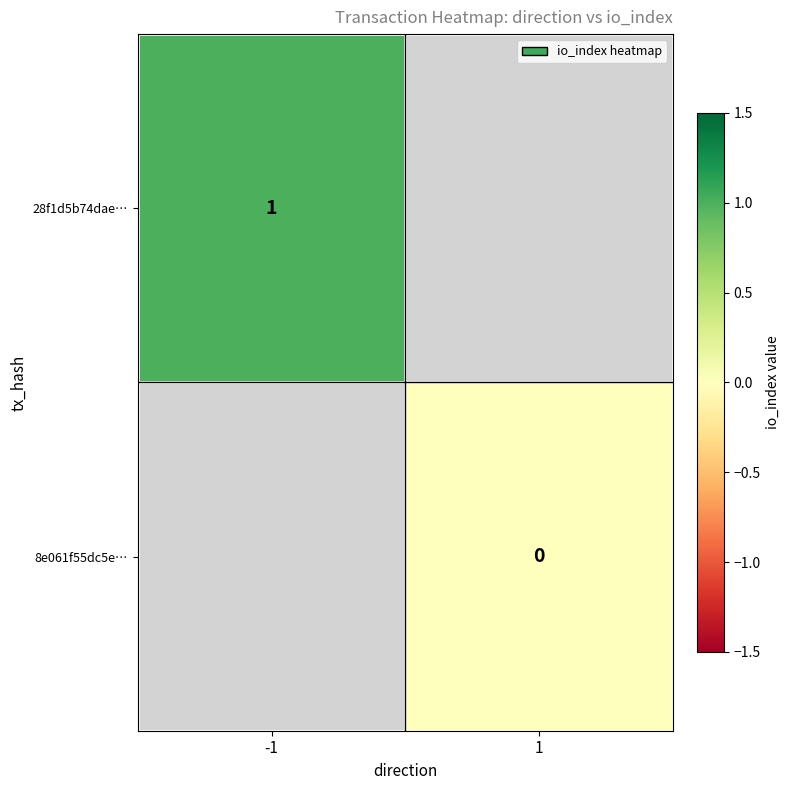

Is it true that 28f1d5b74dae… equals 1 at -1?

True